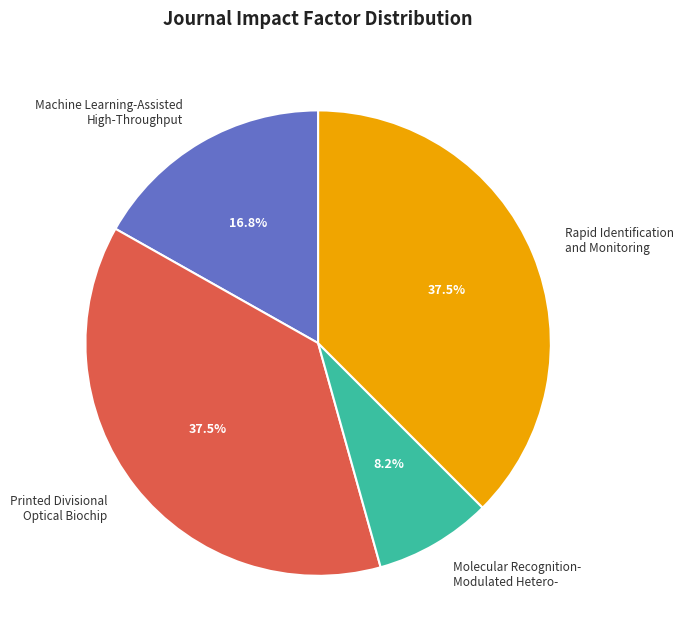

Is the sum of Molecular Recognition- Modulated Hetero- and Machine Learning-Assisted High-Throughput greater than half?

No